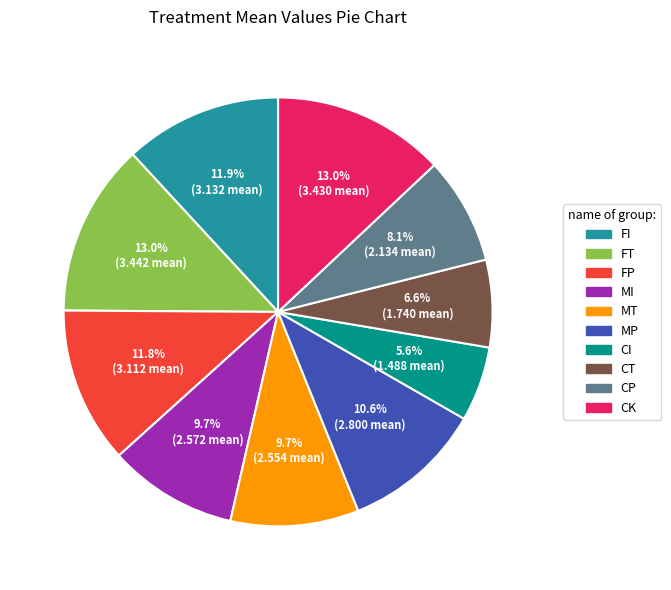

Combined, do MI and FP account for over 50%?

No